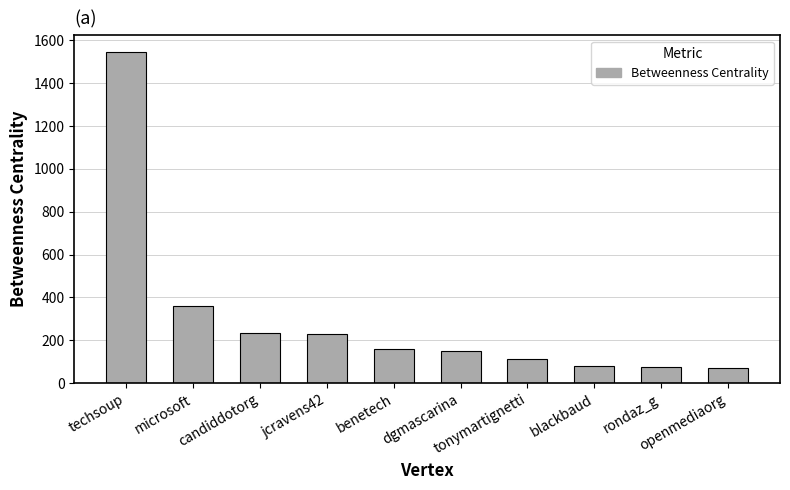

How many values are below 158?

5